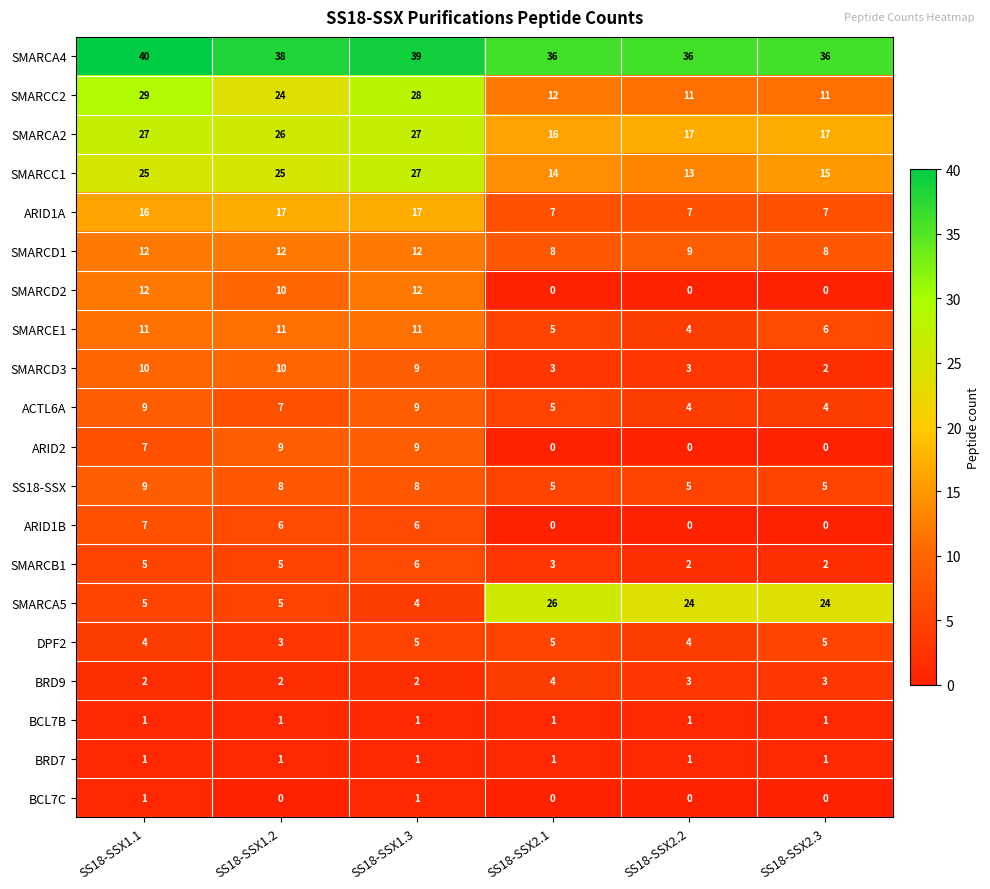

What value does the SMARCD3 series have at SS18-SSX1.2?

10